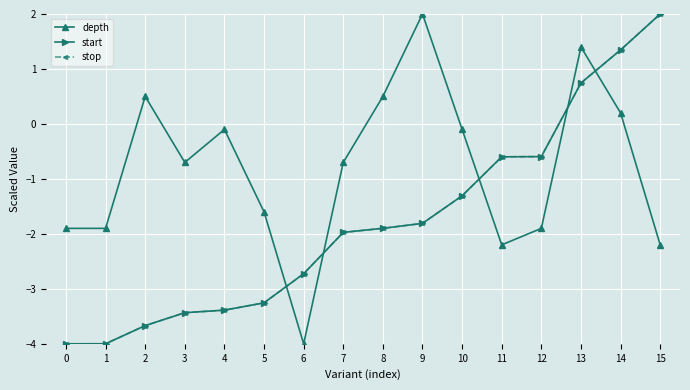

How many distinct data groups are displayed?

3